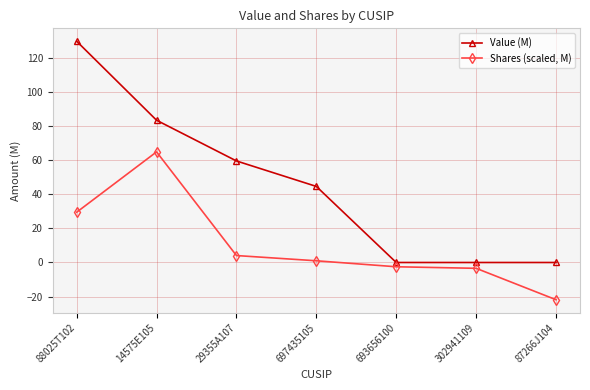

How many lines are shown in the chart?

2